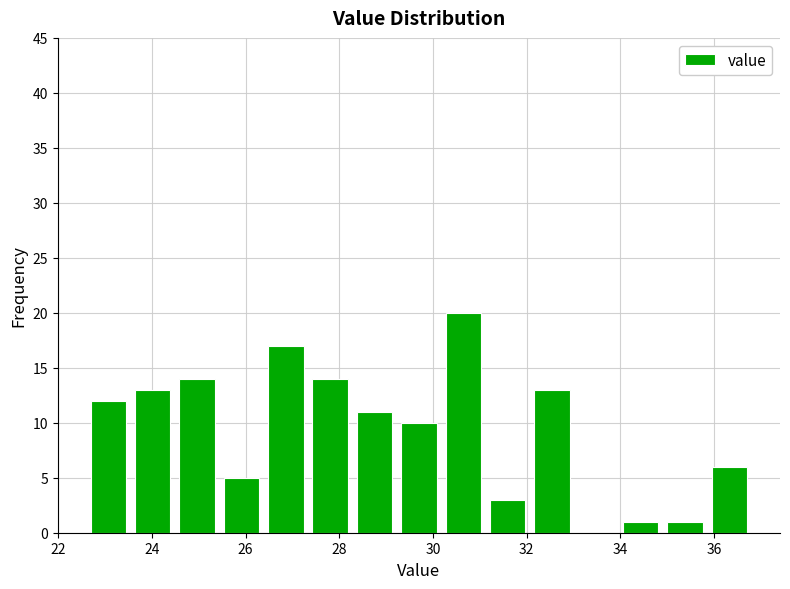

Reading left to right, list every bar in this chart as the range it spans on the x-axis followed by its height. Neither the bar edges nor the heights are printed on the chart, so give them approximately, as read against the axes.

22.6 to 23.6: 12
23.6 to 24.4: 13
24.4 to 25.4: 14
25.4 to 26.4: 5
26.4 to 27.4: 17
27.4 to 28.2: 14
28.2 to 29.2: 11
29.2 to 30.2: 10
30.2 to 31.2: 20
31.2 to 32.0: 3
32.0 to 33.0: 13
33.0 to 34.0: 0
34.0 to 35.0: 1
35.0 to 35.8: 1
35.8 to 36.8: 6